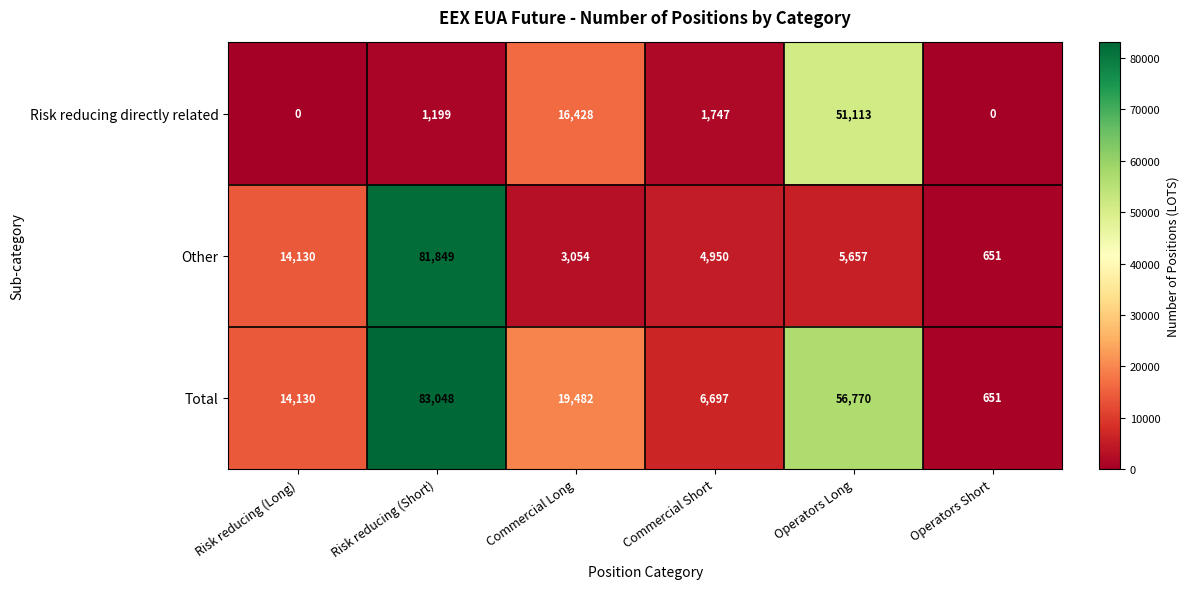

What is the average value of the Other series?

18382